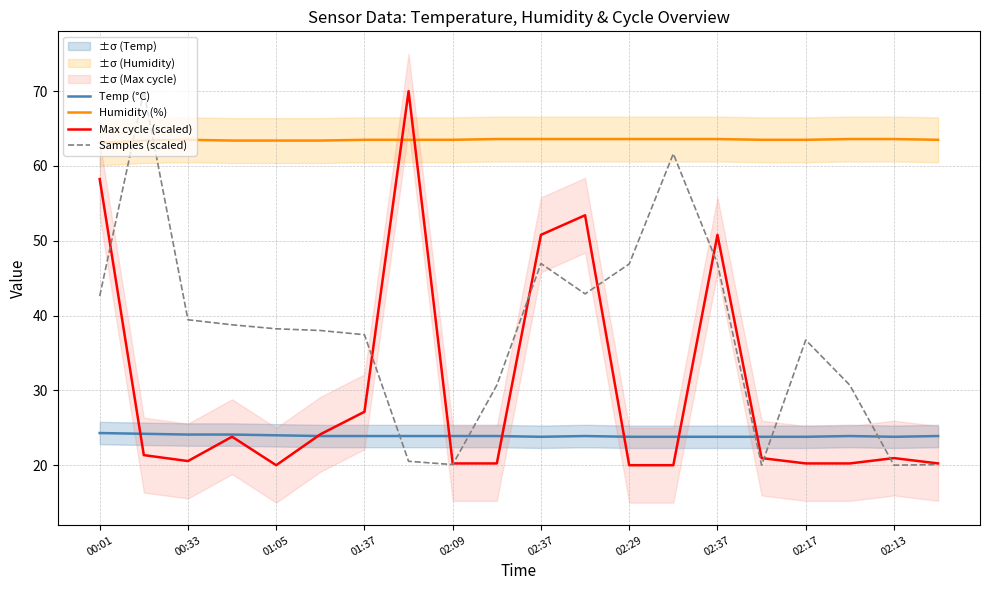

At which category does Max cycle (scaled) reach its first local valley?

00:33